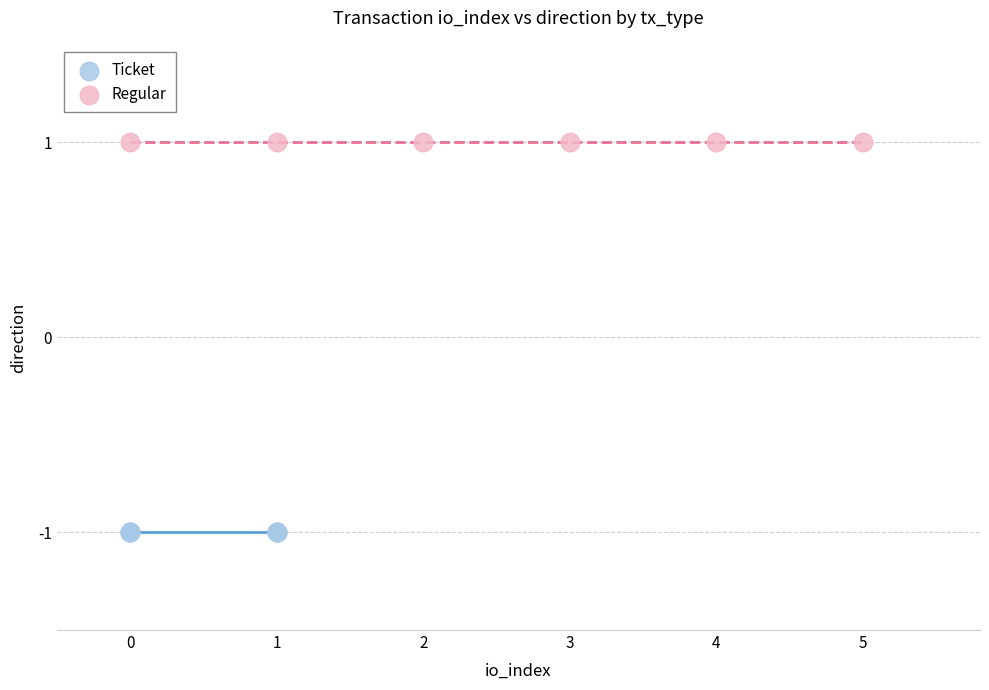

Which series contains the highest Y value?

Regular